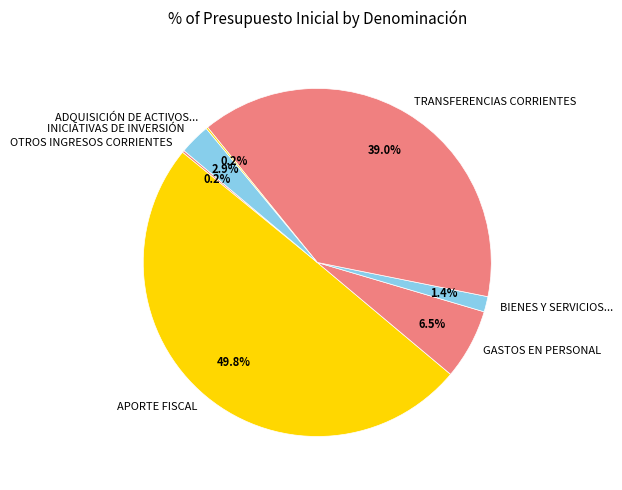

Does BIENES Y SERVICIOS... represent more than half of the total?

No